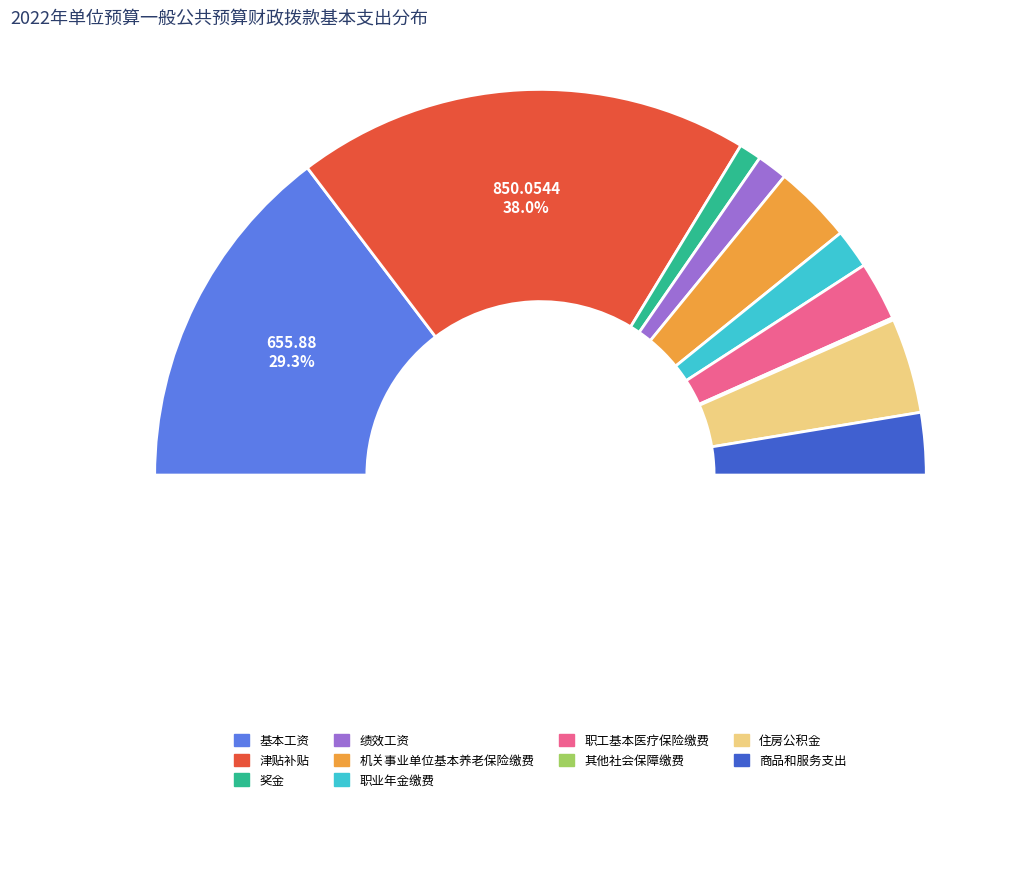

How much of the chart is everything except 住房公积金?

92.0%